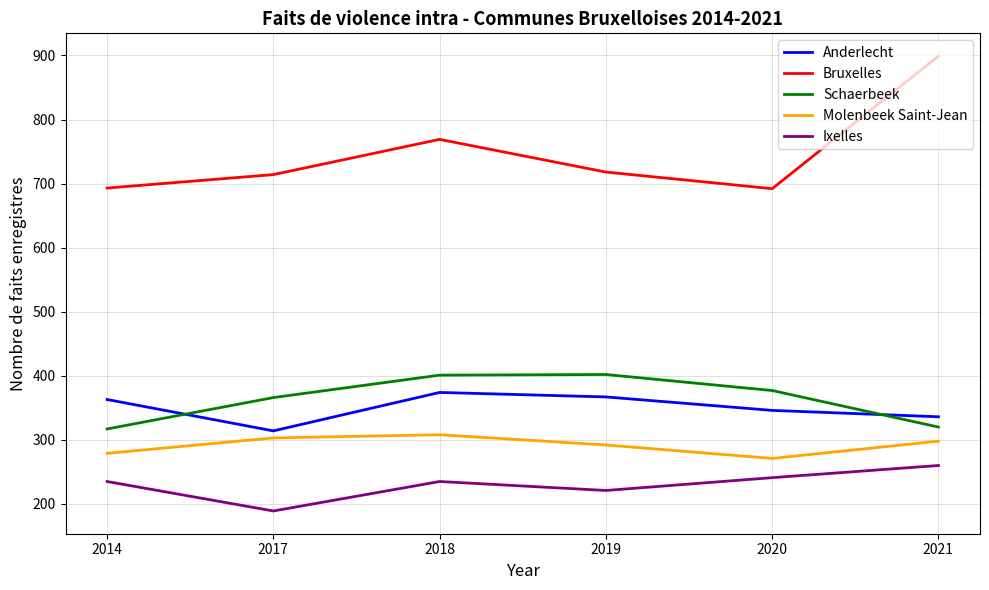

Read the Ixelles value at 2020.

241